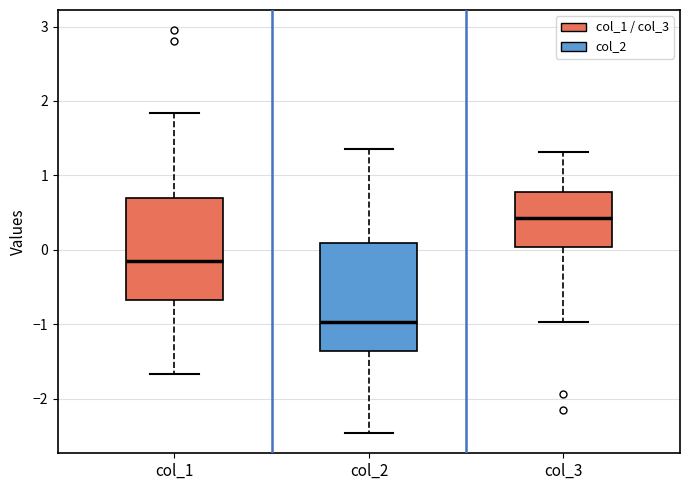

Which box has the highest median line?

col_3